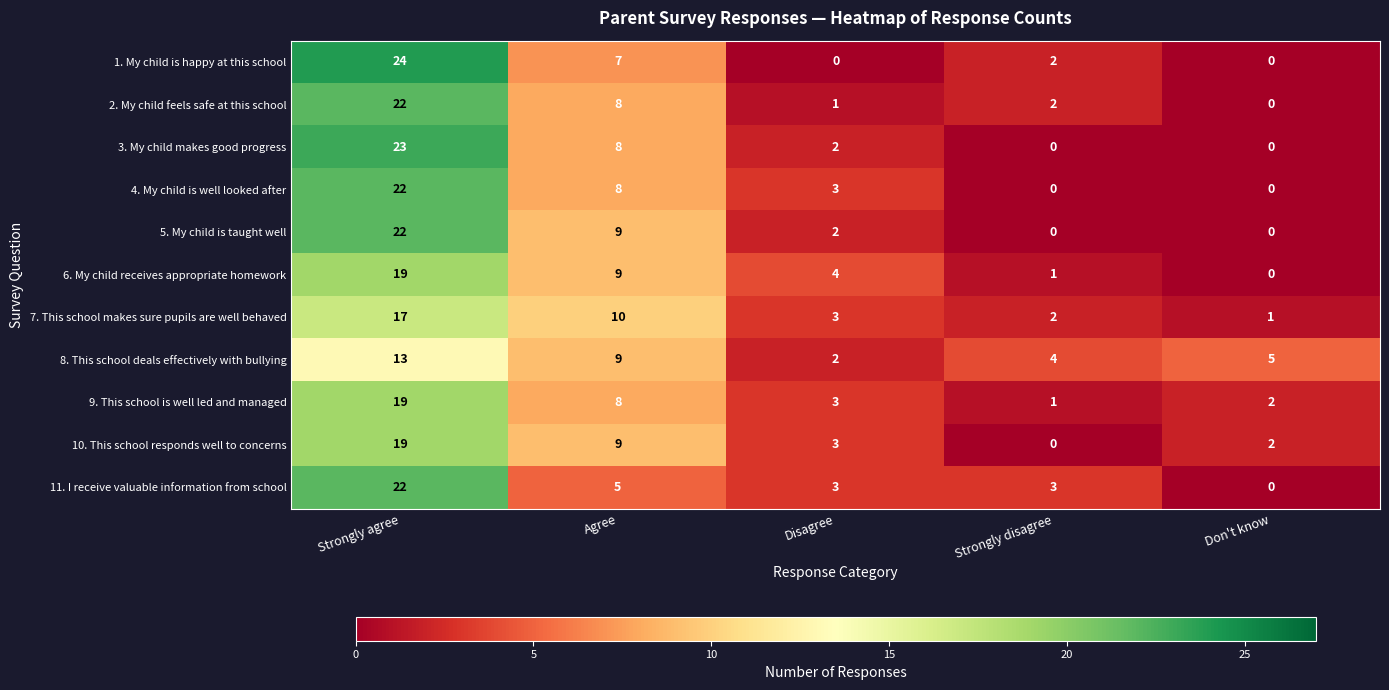

What is the total value across all series at Disagree?

26